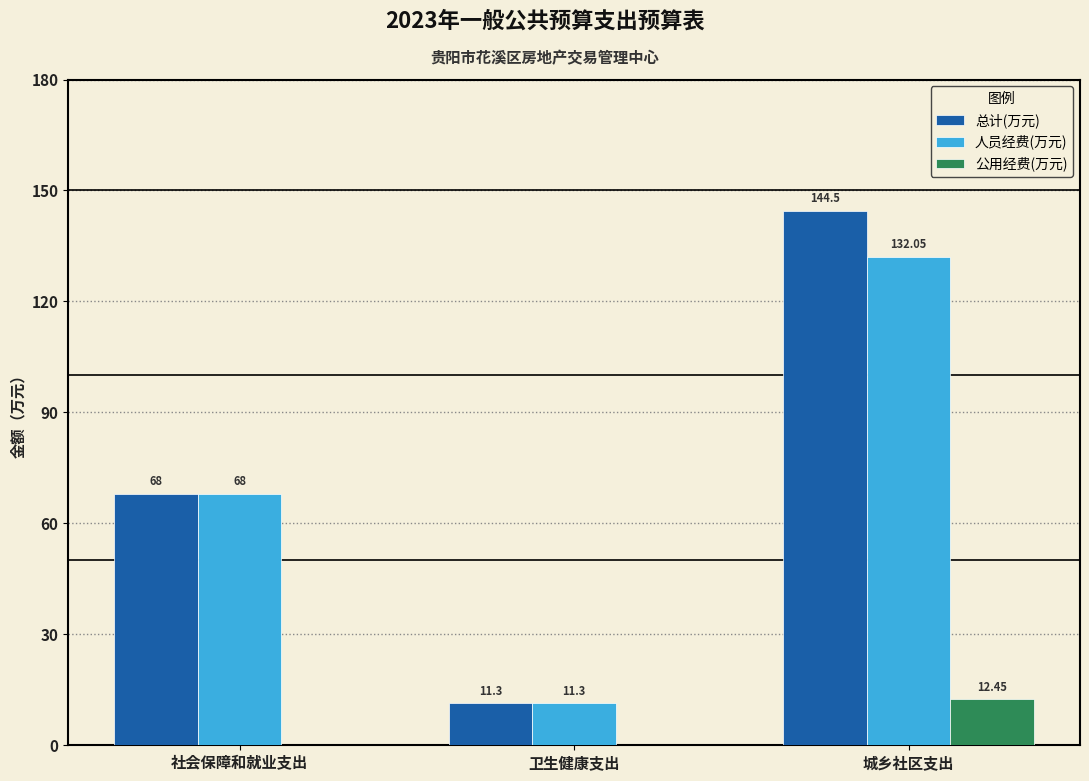

At which label is 人员经费(万元) closest to 71?

社会保障和就业支出